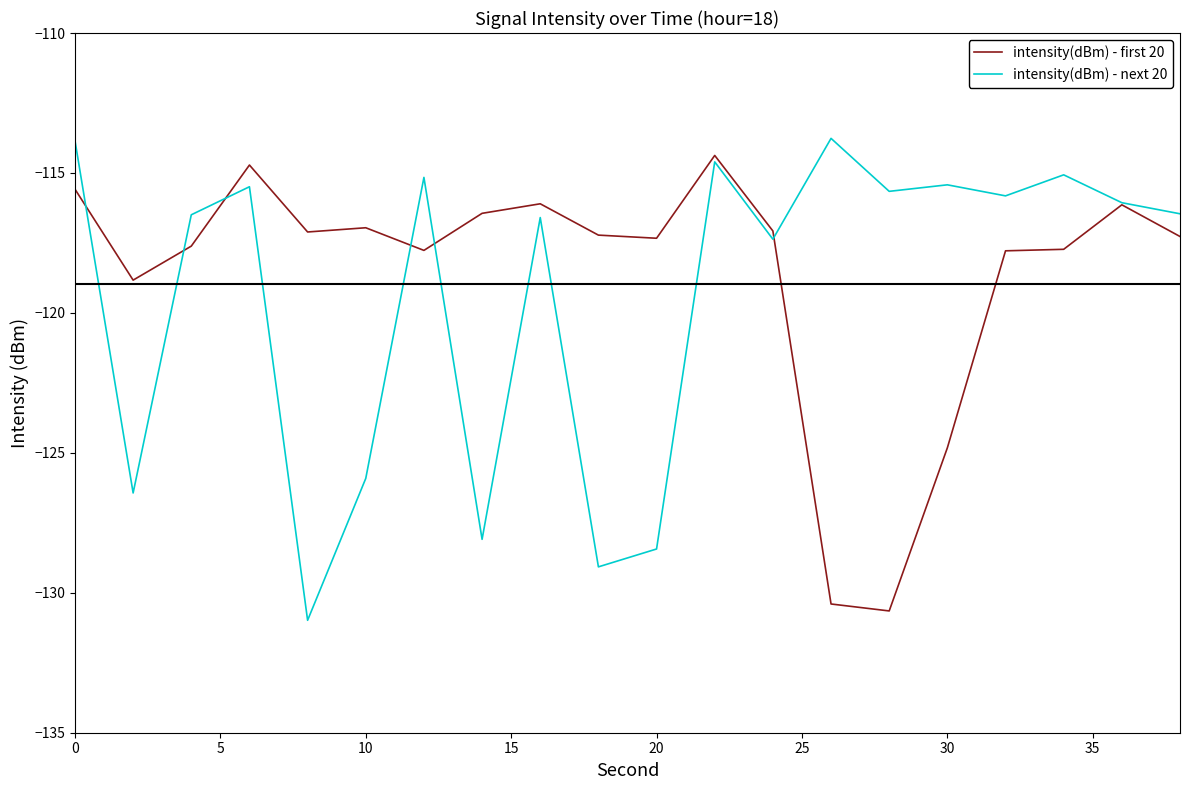

What is the maximum value shown in the chart?

-113.8